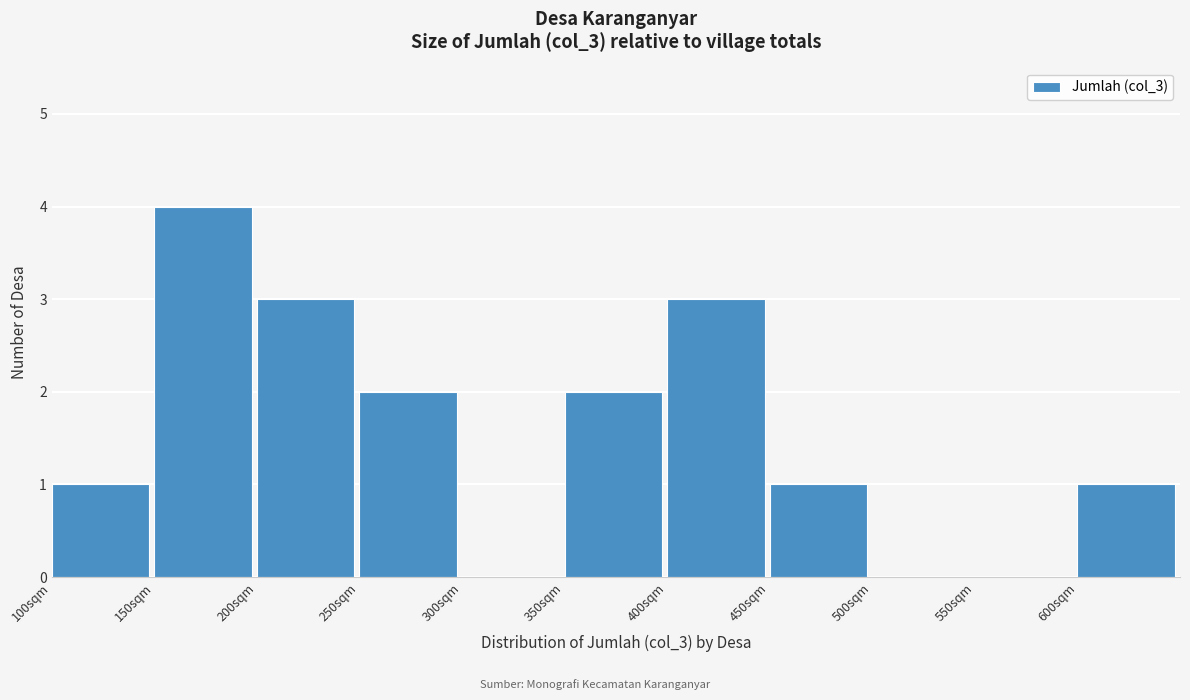

How tall is the bar that spans 150 to 200 on the x-axis? The values are not printed on the chart, so give them approximately, as read against the axis.

4